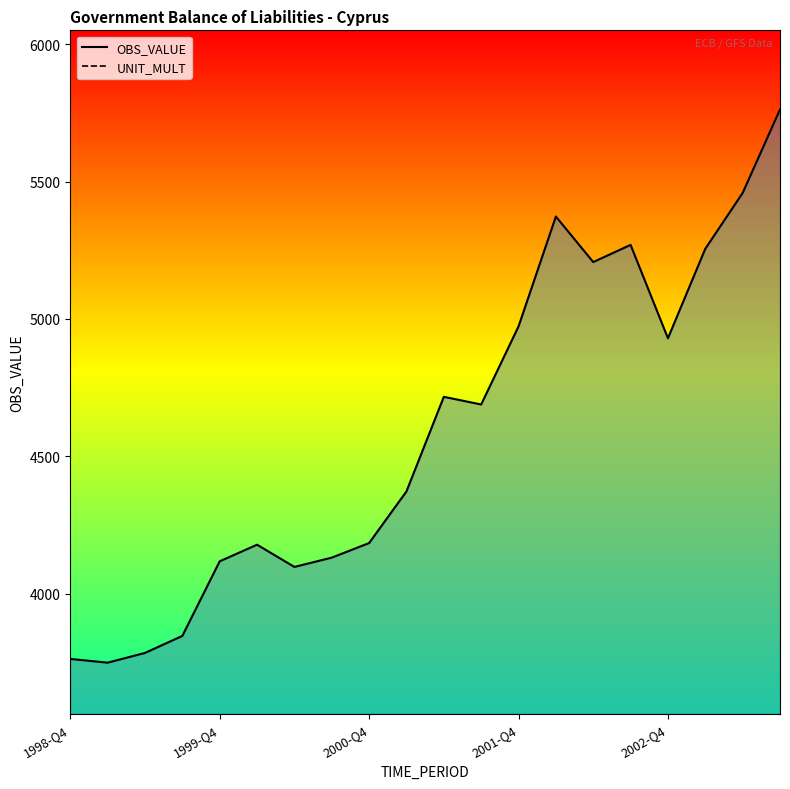

Which category has the highest value in the OBS_VALUE series?

19